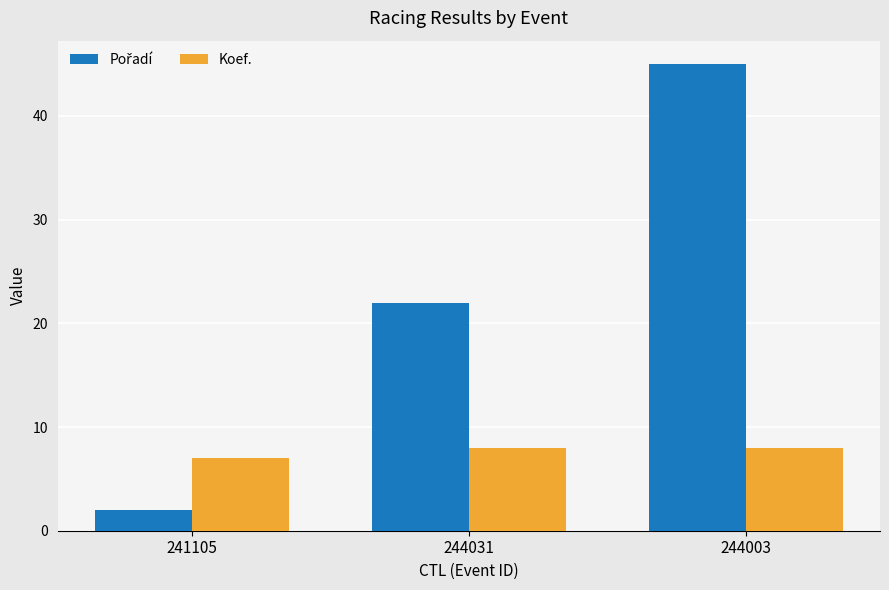

The Koef. series shows 4 at 244003. True or false?

False